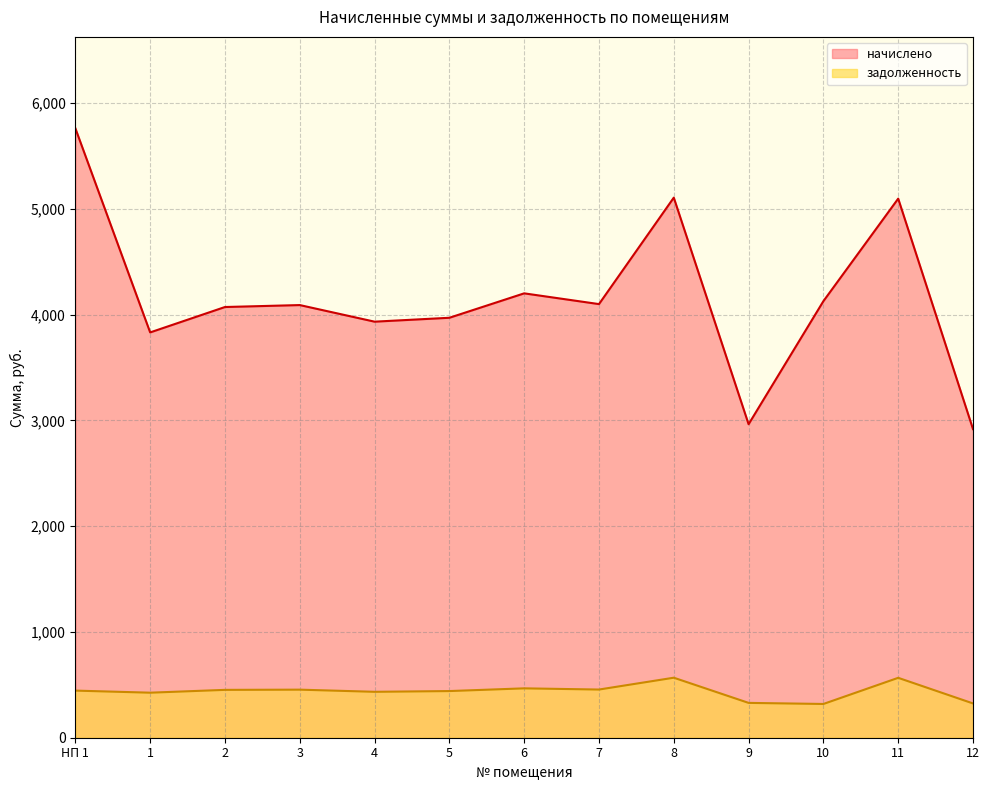

How many values in the задолженность series are below 445?

6